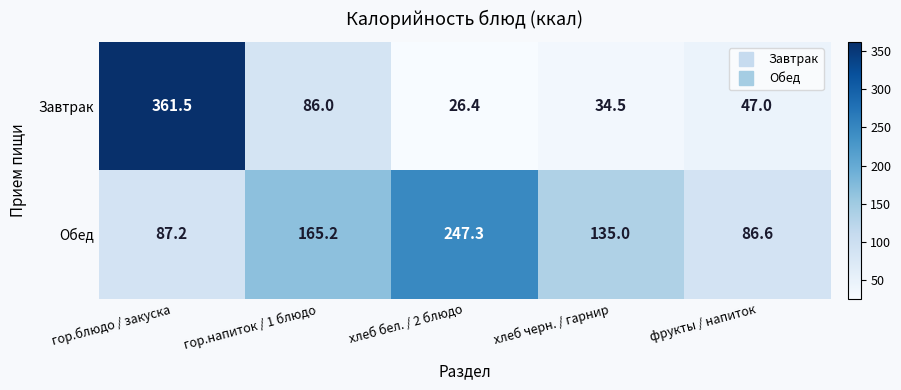

At how many categories does at least one series exceed 36?

5